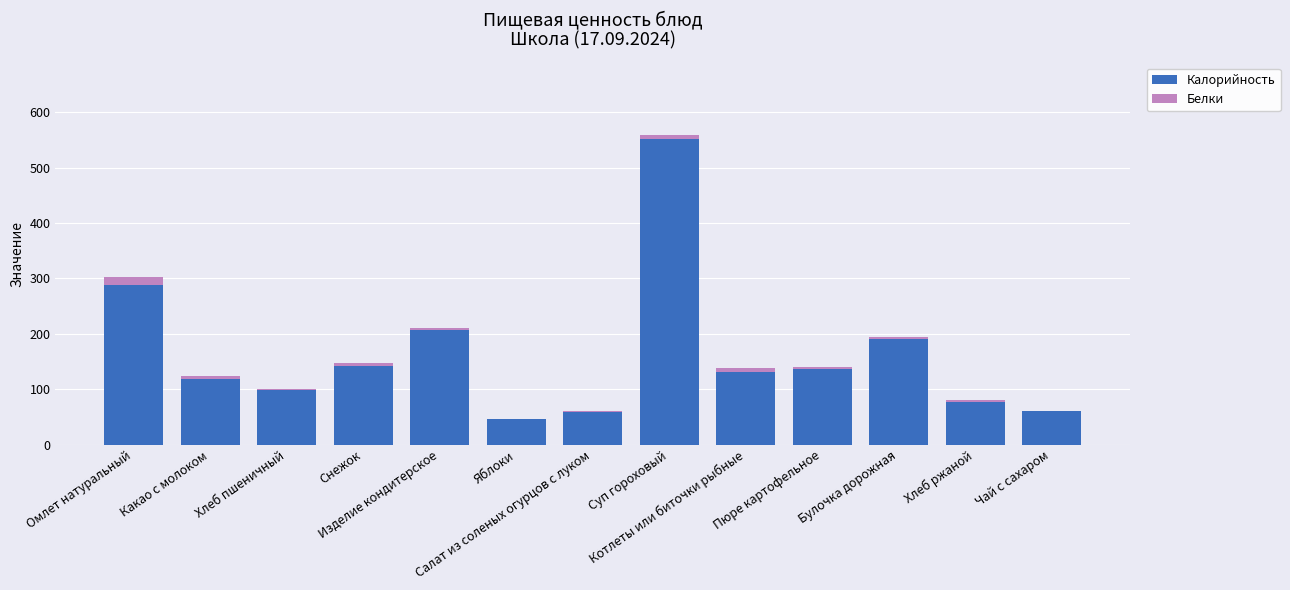

What is the sum of all Калорийность values?

2109